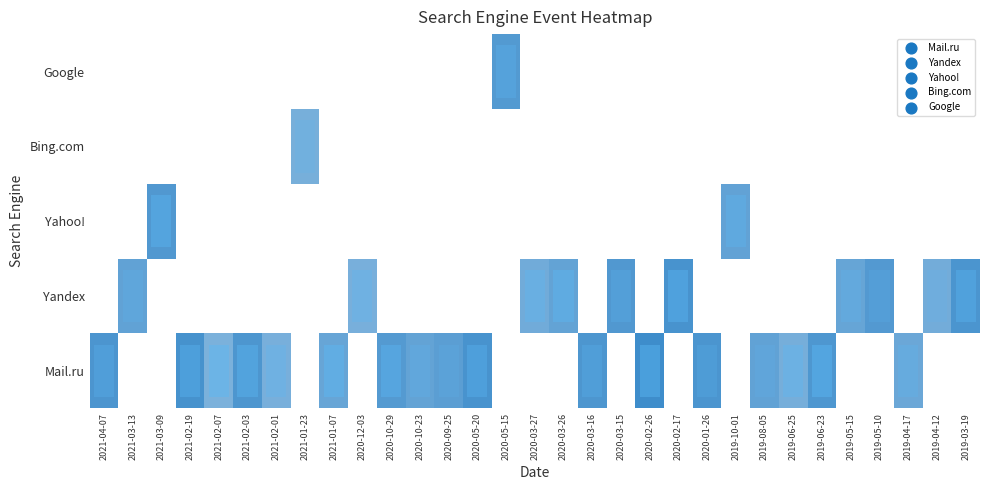

How many positive values does the Bing.com series have?

1